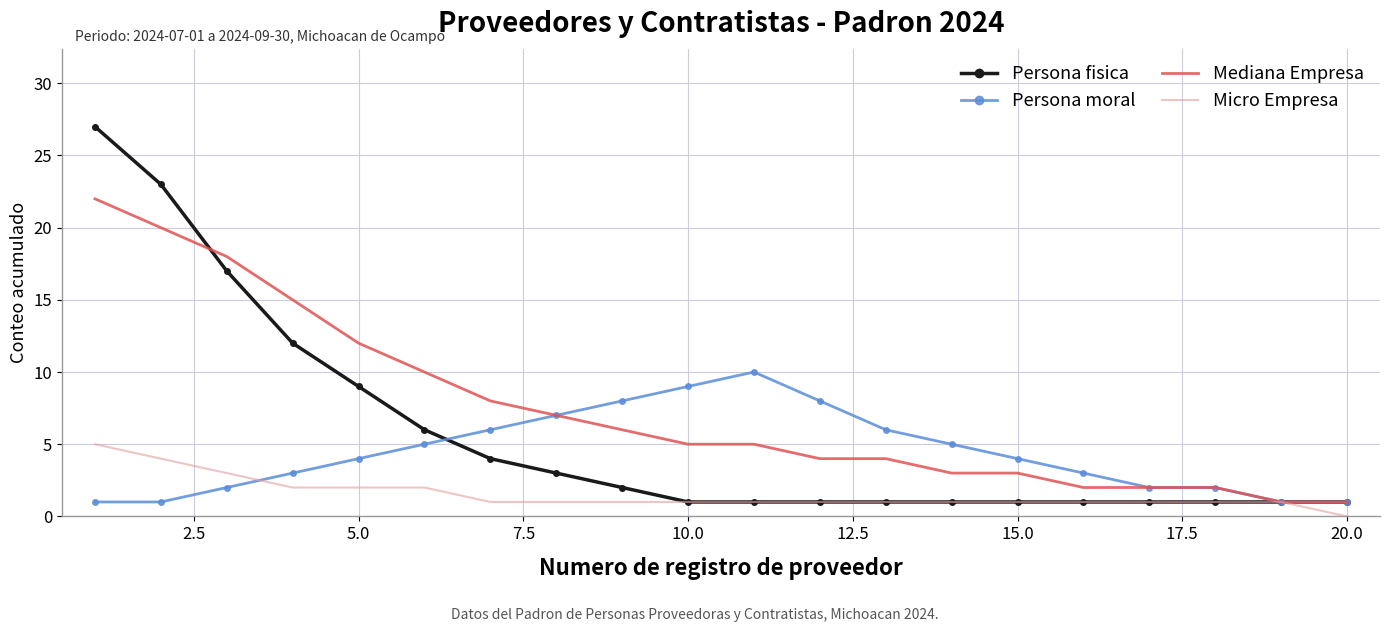

Which series has the largest total across all categories?

Mediana Empresa